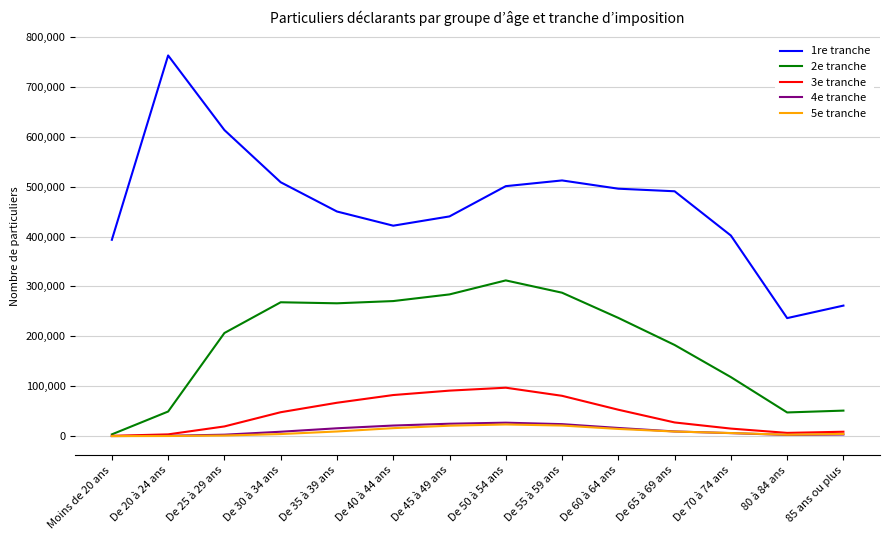

The value of 5e tranche at De 30 à 34 ans is 4250. True or false?

True